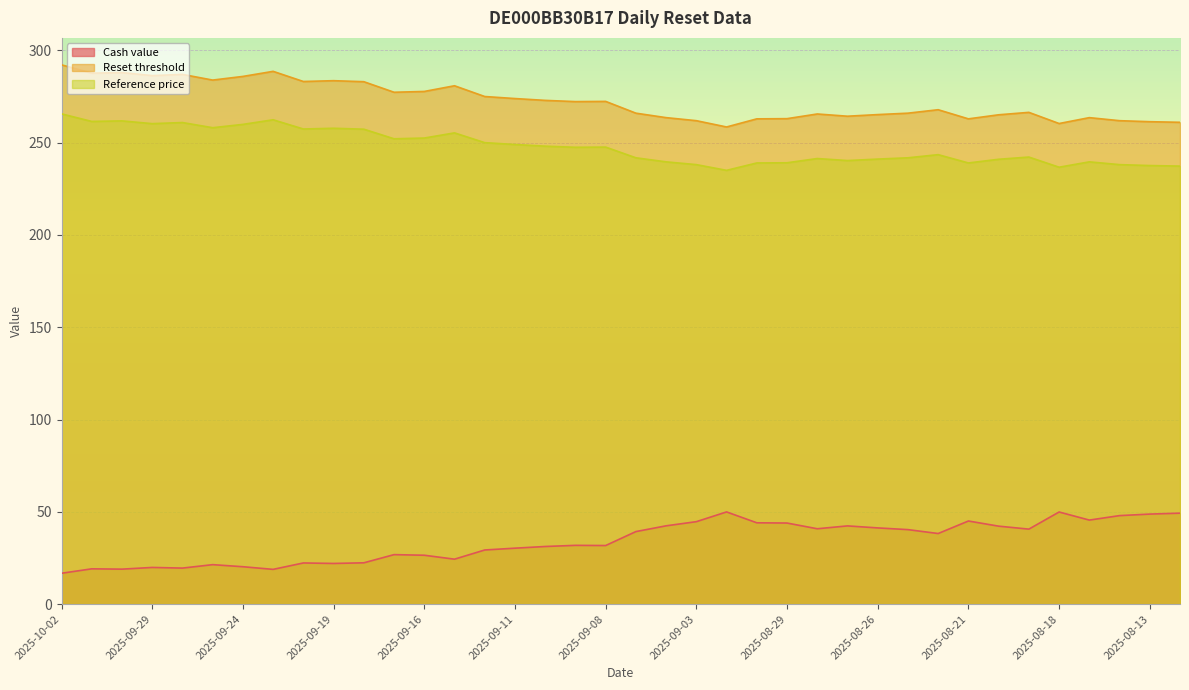

At which label does Reference price first exceed 247?

2025-10-02